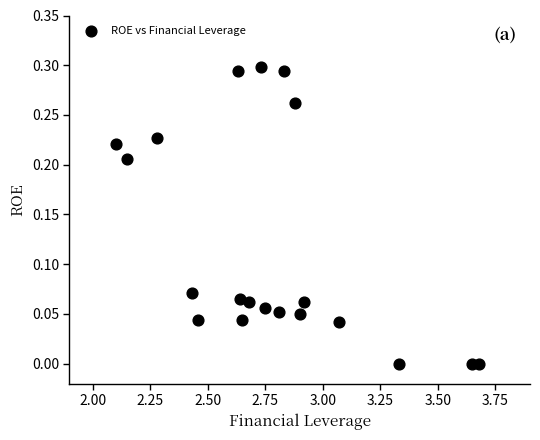

What is the range of X values (max minus min)?

1.6